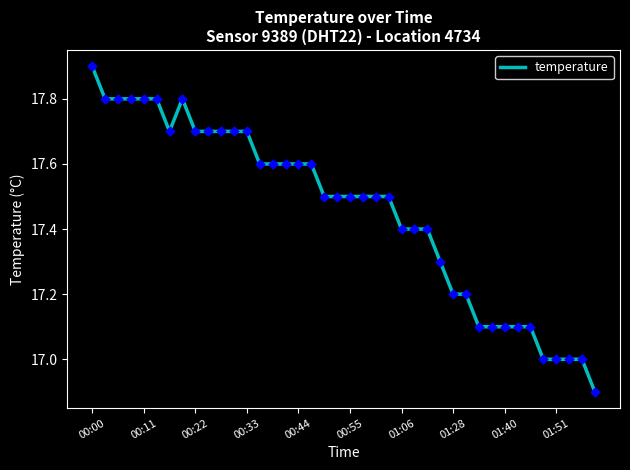

What is the maximum value shown in the chart?

17.9